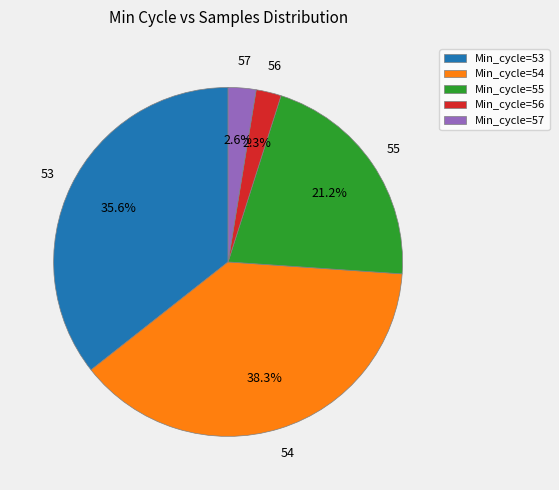

Which has a higher value, Min_cycle=55 or Min_cycle=54?

Min_cycle=54